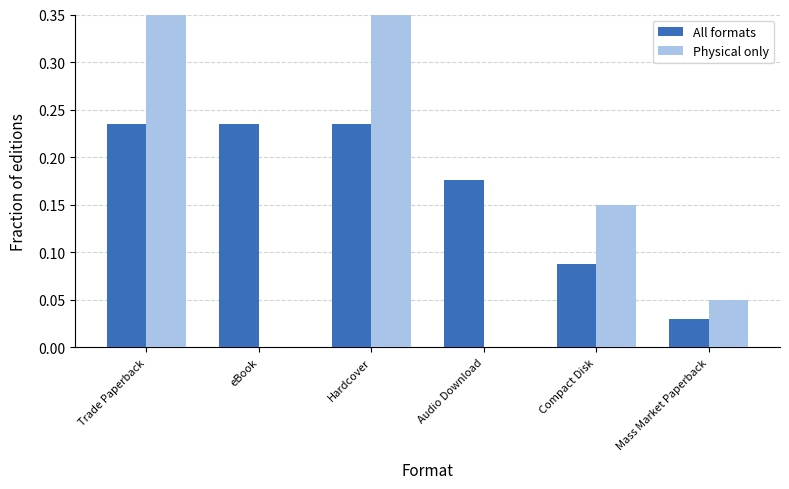

Which series changed the most between Trade Paperback and Hardcover?

All formats